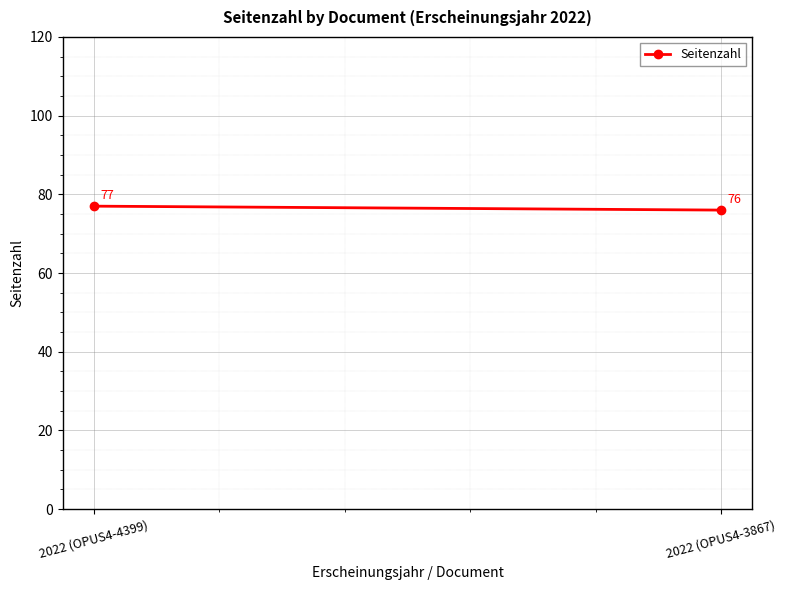

Reading left to right, what are all the values shown in this chart?

77	76